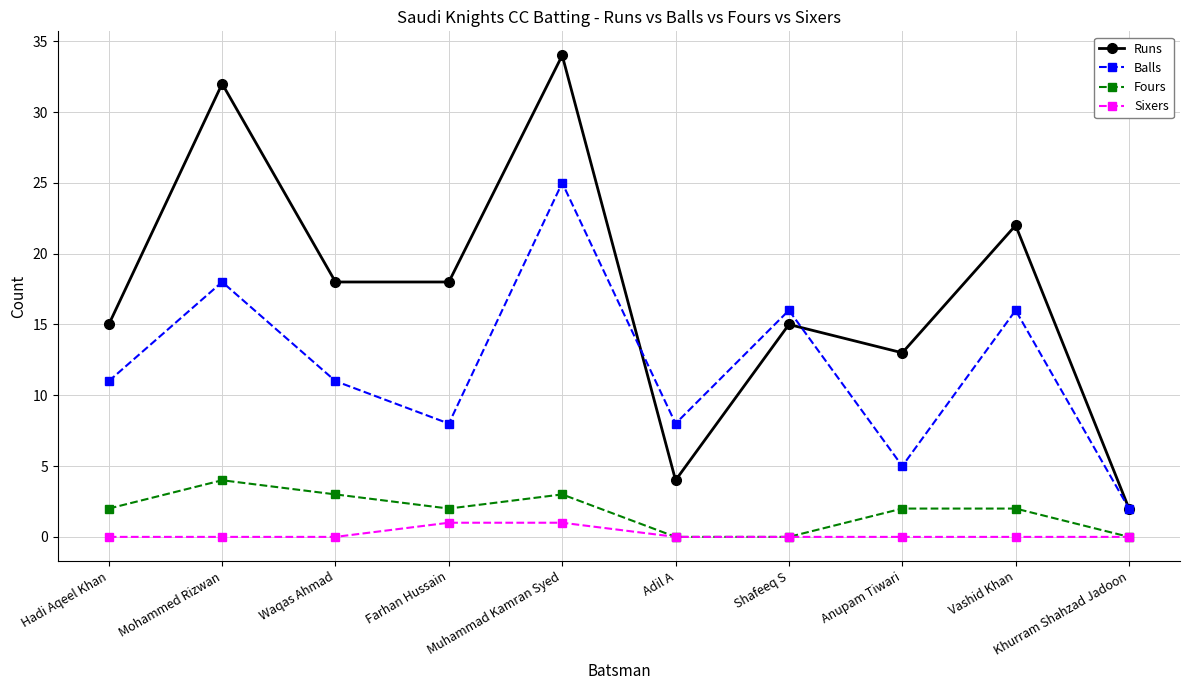

Reading right to left, list all the values displayed in this chart.

Runs: Khurram Shahzad Jadoon=2	Vashid Khan=22	Anupam Tiwari=13	Shafeeq S=15	Adil A=4	Muhammad Kamran Syed=34	Farhan Hussain=18	Waqas Ahmad=18	Mohammed Rizwan=32	Hadi Aqeel Khan=15
Balls: Khurram Shahzad Jadoon=2	Vashid Khan=16	Anupam Tiwari=5	Shafeeq S=16	Adil A=8	Muhammad Kamran Syed=25	Farhan Hussain=8	Waqas Ahmad=11	Mohammed Rizwan=18	Hadi Aqeel Khan=11
Fours: Khurram Shahzad Jadoon=0	Vashid Khan=2	Anupam Tiwari=2	Shafeeq S=0	Adil A=0	Muhammad Kamran Syed=3	Farhan Hussain=2	Waqas Ahmad=3	Mohammed Rizwan=4	Hadi Aqeel Khan=2
Sixers: Khurram Shahzad Jadoon=0	Vashid Khan=0	Anupam Tiwari=0	Shafeeq S=0	Adil A=0	Muhammad Kamran Syed=1	Farhan Hussain=1	Waqas Ahmad=0	Mohammed Rizwan=0	Hadi Aqeel Khan=0